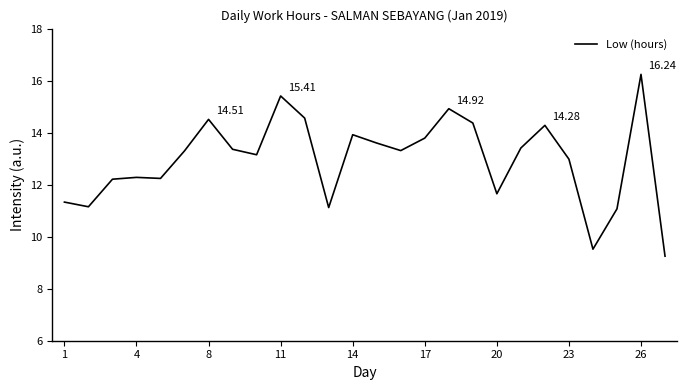

What is the difference between the maximum and minimum values?

7.0